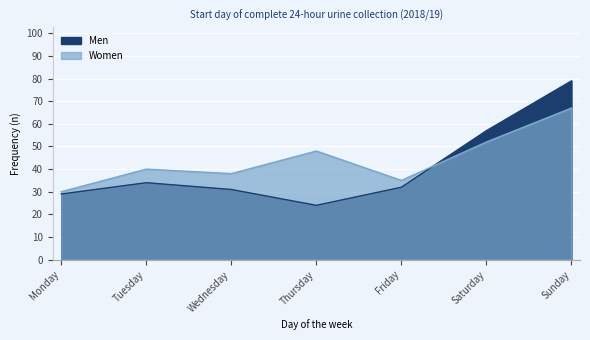

Is it true that Men equals 48 at Monday?

False